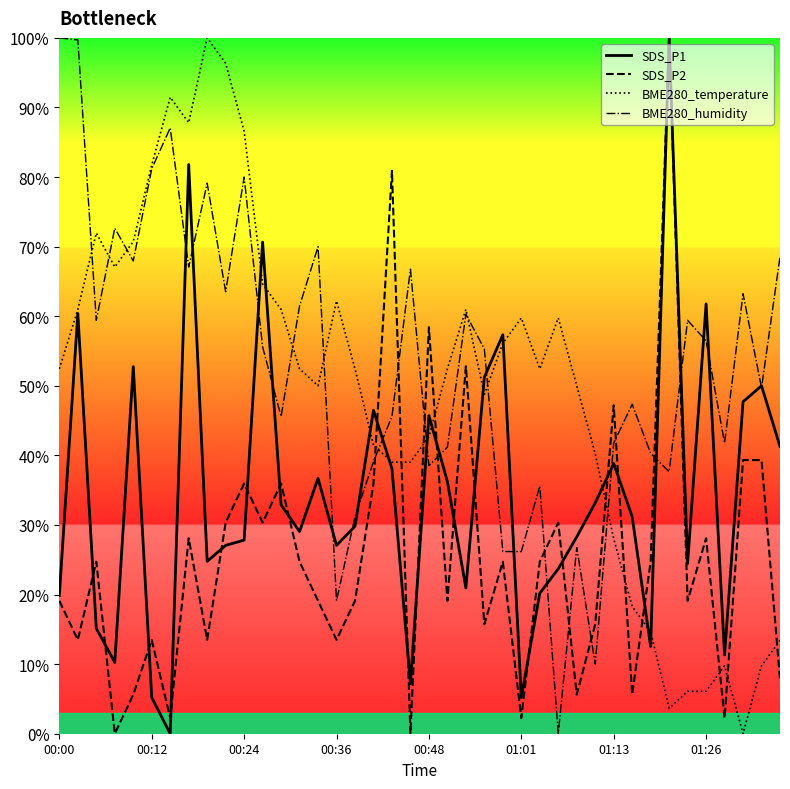

What is the label of the 33rd point from the left?

32